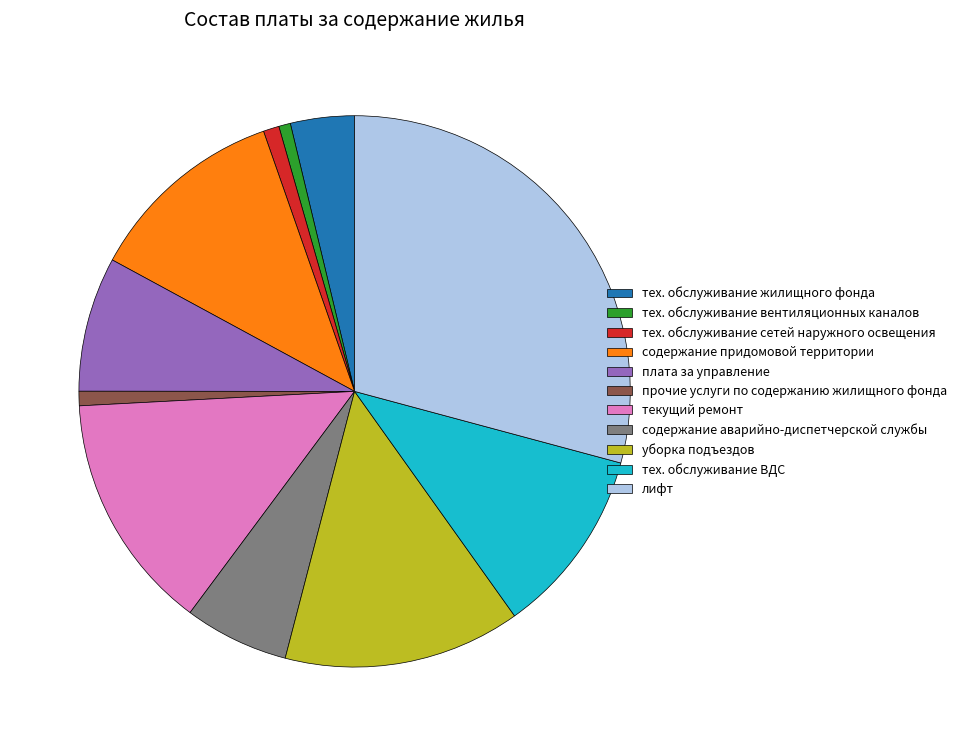

Combined, do плата за управление and прочие услуги по содержанию жилищного фонда account for over 50%?

No